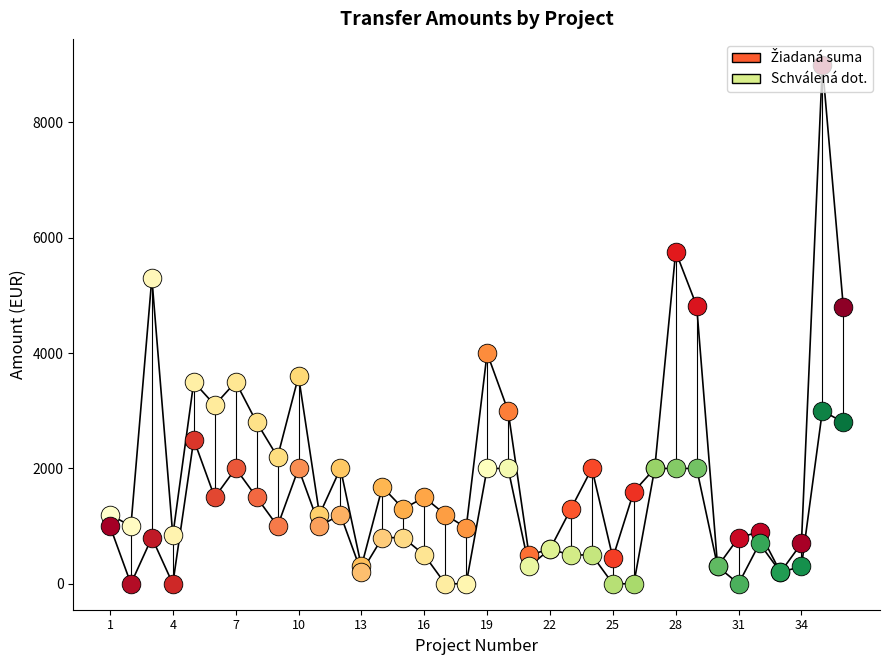

At how many categories does at least one series exceed 3733?

6